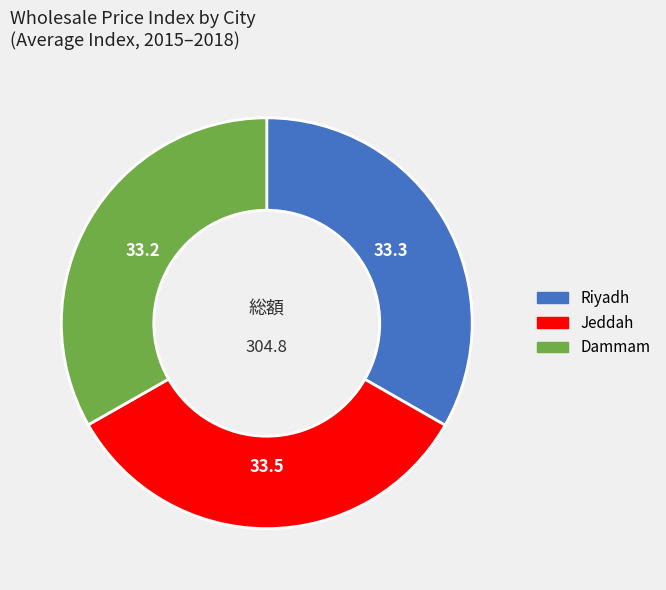

Does any single category account for the majority?

No